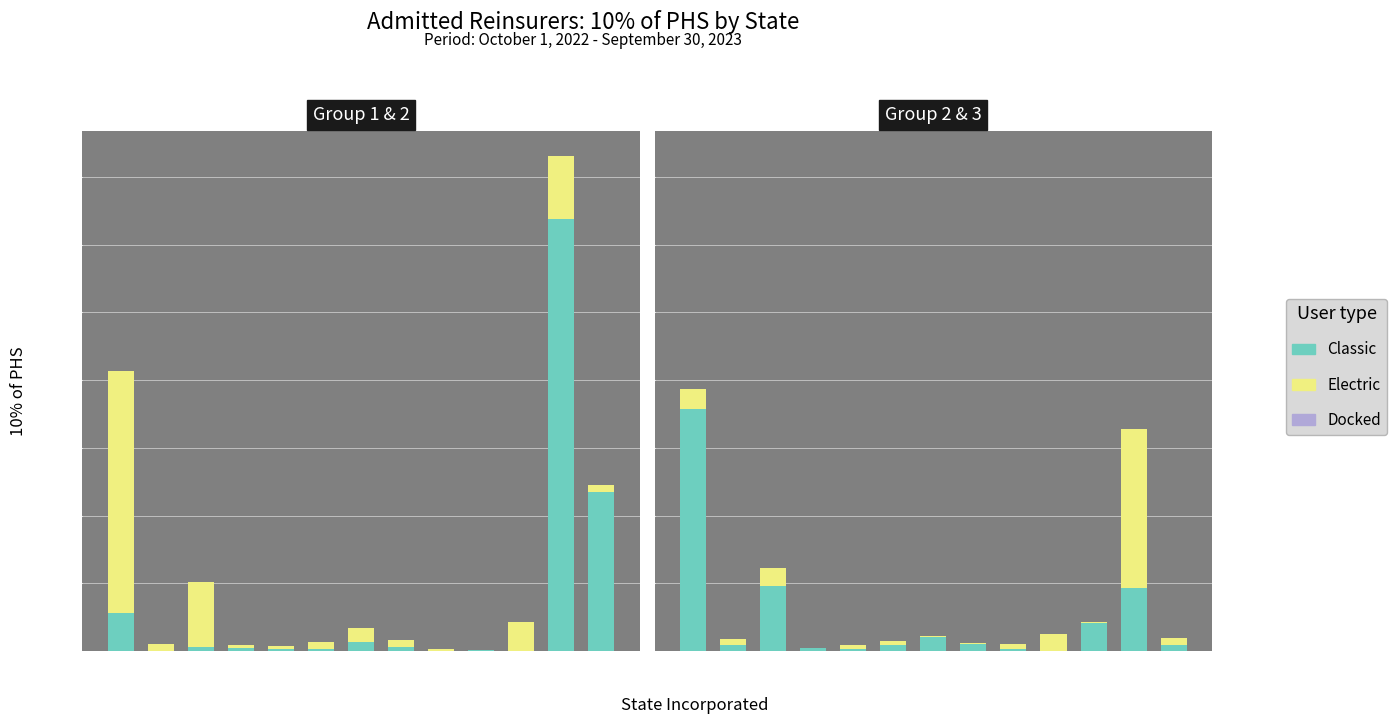

Which label corresponds to the smallest value in the chart?

IA